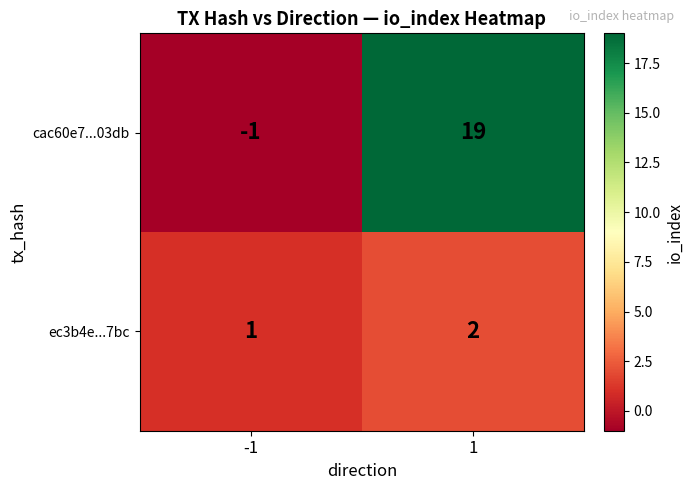

How many series are shown in this chart?

2